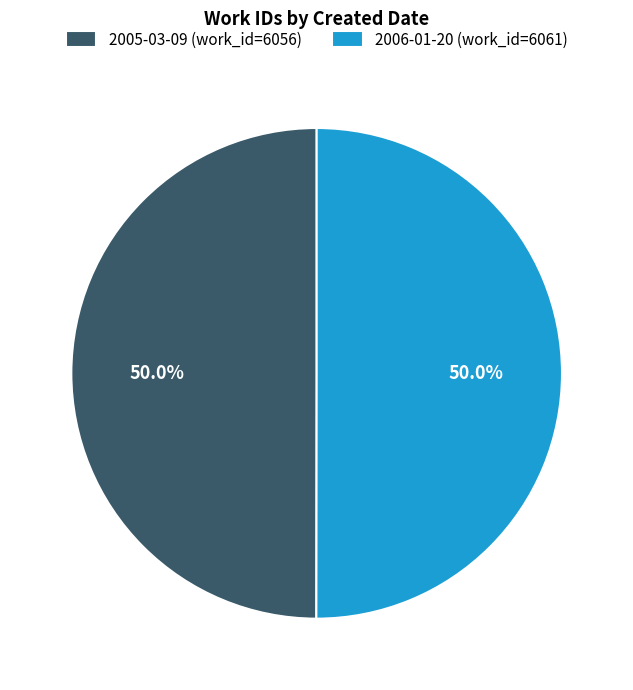

True or false: 2006-01-20 accounts for 56% of the total.

False